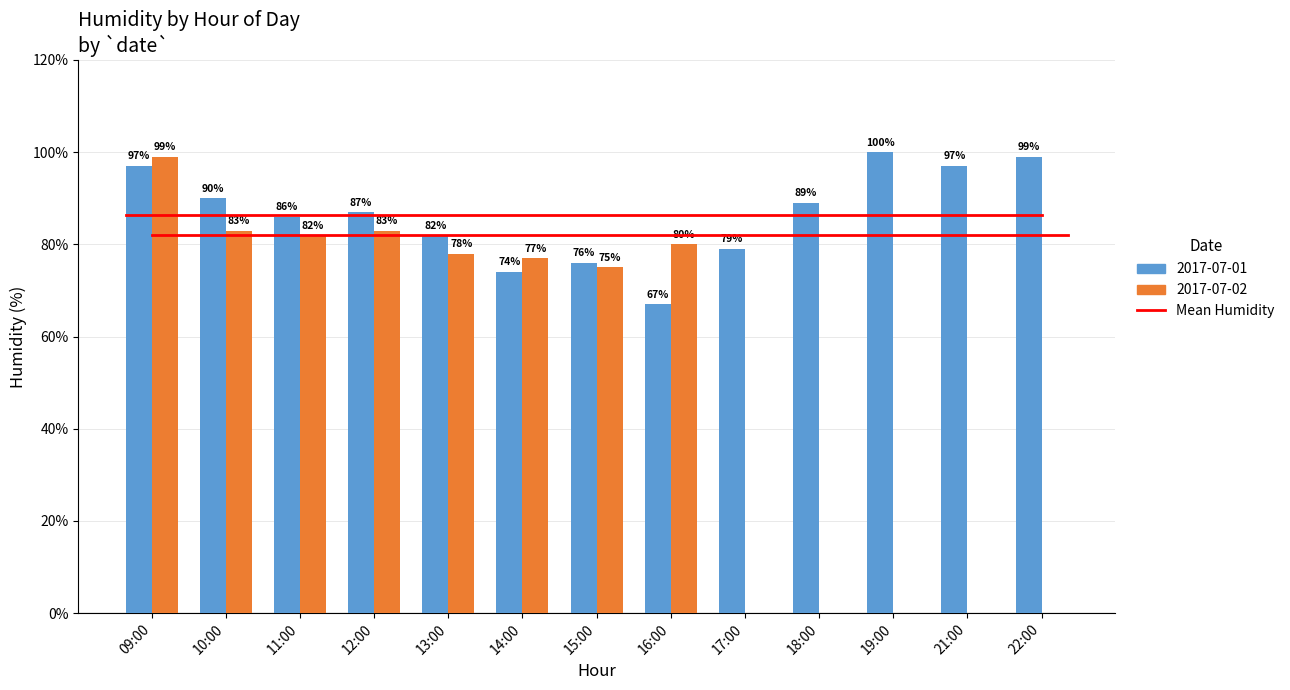

True or false: 2017-07-02 has a value of -46 at 21:00.

False